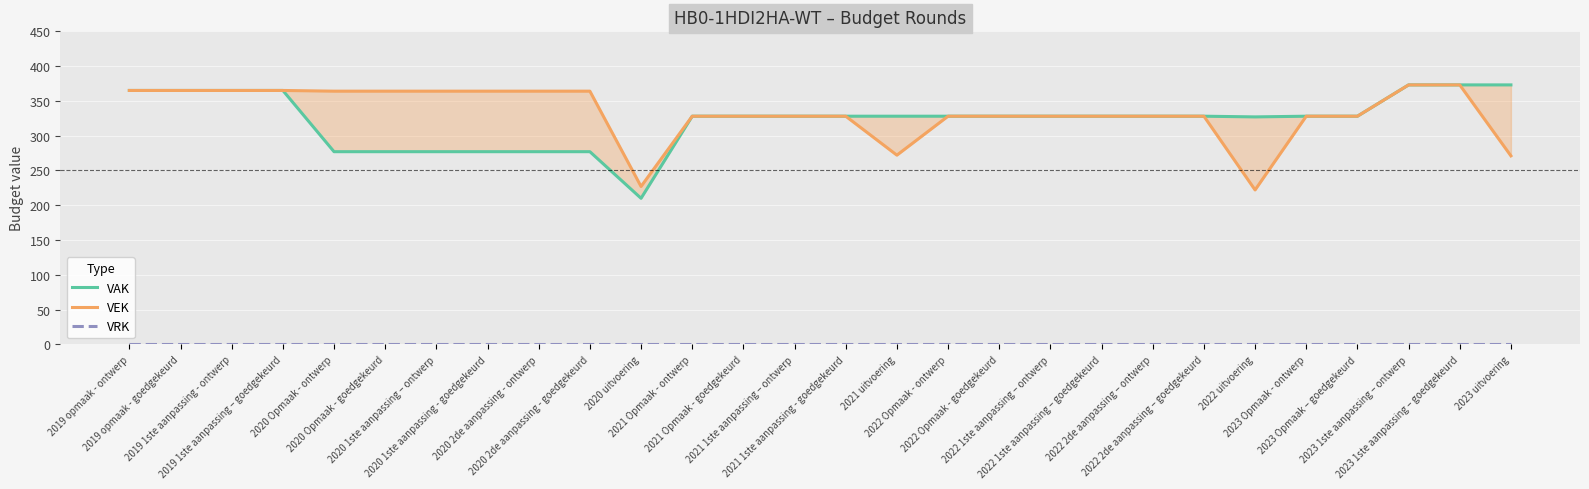

Reading left to right, what are all the values shown in this chart?

VAK: 2019 opmaak - ontwerp=365	2019 opmaak - goedgekeurd=365	2019 1ste aanpassing - ontwerp=365	2019 1ste aanpassing – goedgekeurd=365	2020 Opmaak - ontwerp=277	2020 Opmaak - goedgekeurd=277	2020 1ste aanpassing – ontwerp=277	2020 1ste aanpassing - goedgekeurd=277	2020 2de aanpassing - ontwerp=277	2020 2de aanpassing - goedgekeurd=277	2020 uitvoering=210	2021 Opmaak - ontwerp=328	2021 Opmaak - goedgekeurd=328	2021 1ste aanpassing – ontwerp=328	2021 1ste aanpassing - goedgekeurd=328	2021 uitvoering=328	2022 Opmaak - ontwerp=328	2022 Opmaak - goedgekeurd=328	2022 1ste aanpassing – ontwerp=328	2022 1ste aanpassing – goedgekeurd=328	2022 2de aanpassing – ontwerp=328	2022 2de aanpassing – goedgekeurd=328	2022 uitvoering=327	2023 Opmaak - ontwerp=328	2023 Opmaak – goedgekeurd=328	2023 1ste aanpassing – ontwerp=373	2023 1ste aanpassing – goedgekeurd=373	2023 uitvoering=373
VEK: 2019 opmaak - ontwerp=365	2019 opmaak - goedgekeurd=365	2019 1ste aanpassing - ontwerp=365	2019 1ste aanpassing – goedgekeurd=365	2020 Opmaak - ontwerp=364	2020 Opmaak - goedgekeurd=364	2020 1ste aanpassing – ontwerp=364	2020 1ste aanpassing - goedgekeurd=364	2020 2de aanpassing - ontwerp=364	2020 2de aanpassing - goedgekeurd=364	2020 uitvoering=227	2021 Opmaak - ontwerp=328	2021 Opmaak - goedgekeurd=328	2021 1ste aanpassing – ontwerp=328	2021 1ste aanpassing - goedgekeurd=328	2021 uitvoering=272	2022 Opmaak - ontwerp=328	2022 Opmaak - goedgekeurd=328	2022 1ste aanpassing – ontwerp=328	2022 1ste aanpassing – goedgekeurd=328	2022 2de aanpassing – ontwerp=328	2022 2de aanpassing – goedgekeurd=328	2022 uitvoering=222	2023 Opmaak - ontwerp=328	2023 Opmaak – goedgekeurd=328	2023 1ste aanpassing – ontwerp=373	2023 1ste aanpassing – goedgekeurd=373	2023 uitvoering=271
VRK: 2019 opmaak - ontwerp=0	2019 opmaak - goedgekeurd=0	2019 1ste aanpassing - ontwerp=0	2019 1ste aanpassing – goedgekeurd=0	2020 Opmaak - ontwerp=0	2020 Opmaak - goedgekeurd=0	2020 1ste aanpassing – ontwerp=0	2020 1ste aanpassing - goedgekeurd=0	2020 2de aanpassing - ontwerp=0	2020 2de aanpassing - goedgekeurd=0	2020 uitvoering=0	2021 Opmaak - ontwerp=0	2021 Opmaak - goedgekeurd=0	2021 1ste aanpassing – ontwerp=0	2021 1ste aanpassing - goedgekeurd=0	2021 uitvoering=0	2022 Opmaak - ontwerp=0	2022 Opmaak - goedgekeurd=0	2022 1ste aanpassing – ontwerp=0	2022 1ste aanpassing – goedgekeurd=0	2022 2de aanpassing – ontwerp=0	2022 2de aanpassing – goedgekeurd=0	2022 uitvoering=0	2023 Opmaak - ontwerp=0	2023 Opmaak – goedgekeurd=0	2023 1ste aanpassing – ontwerp=0	2023 1ste aanpassing – goedgekeurd=0	2023 uitvoering=0